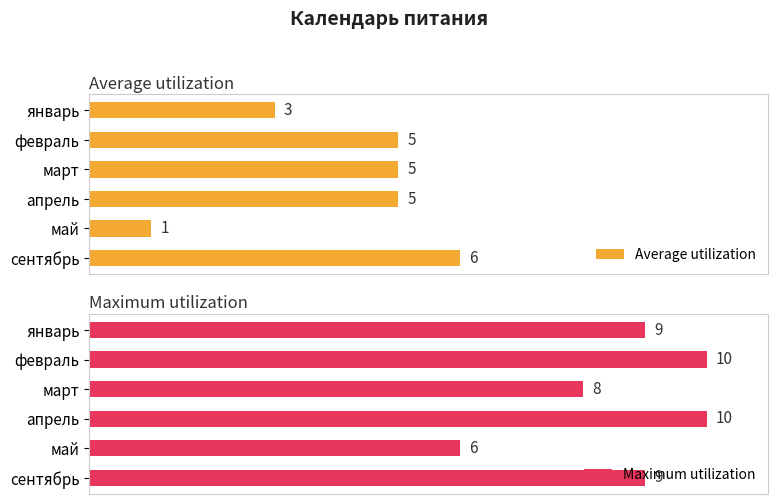

What is the average value of the Maximum utilization series?

9